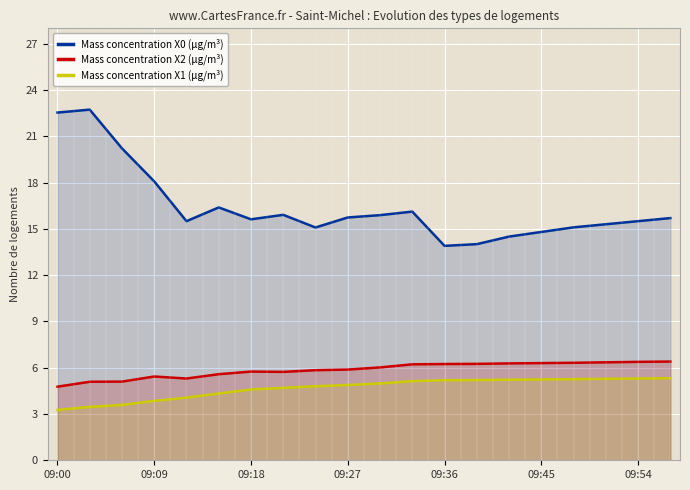

At which label is Mass concentration X0 (μg/m³) closest to 18?

09:09